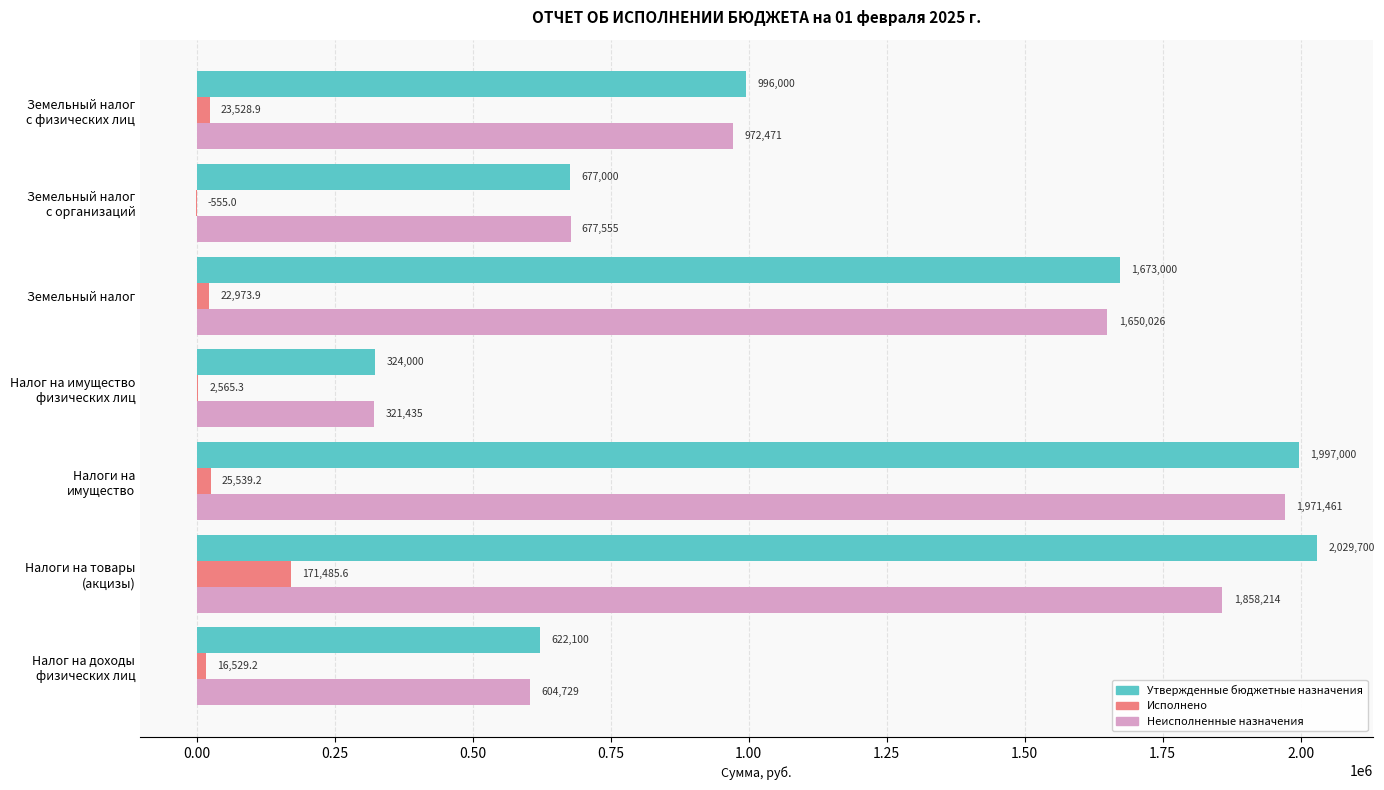

True or false: Неисполненные назначения has a value of 971623.4 at Земельный налог.

False